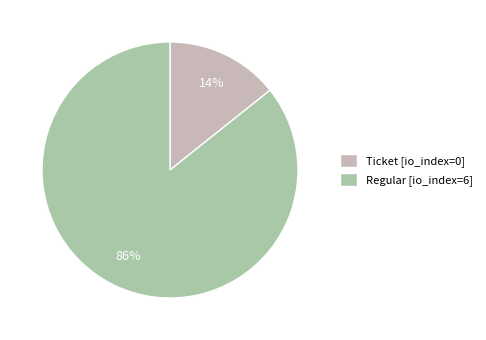

How many segments does this pie chart have?

2